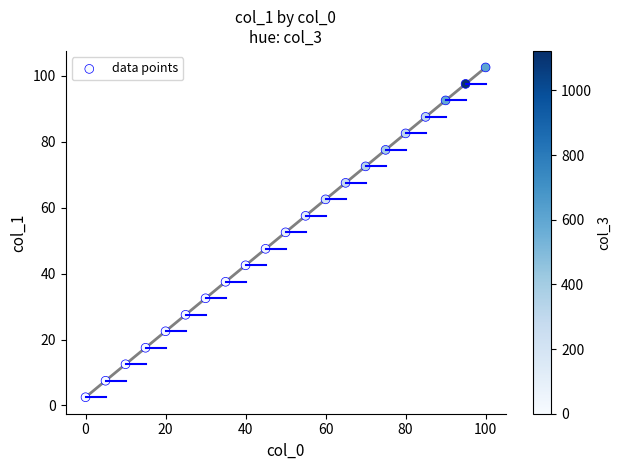

What is the range of X values (max minus min)?

100.0